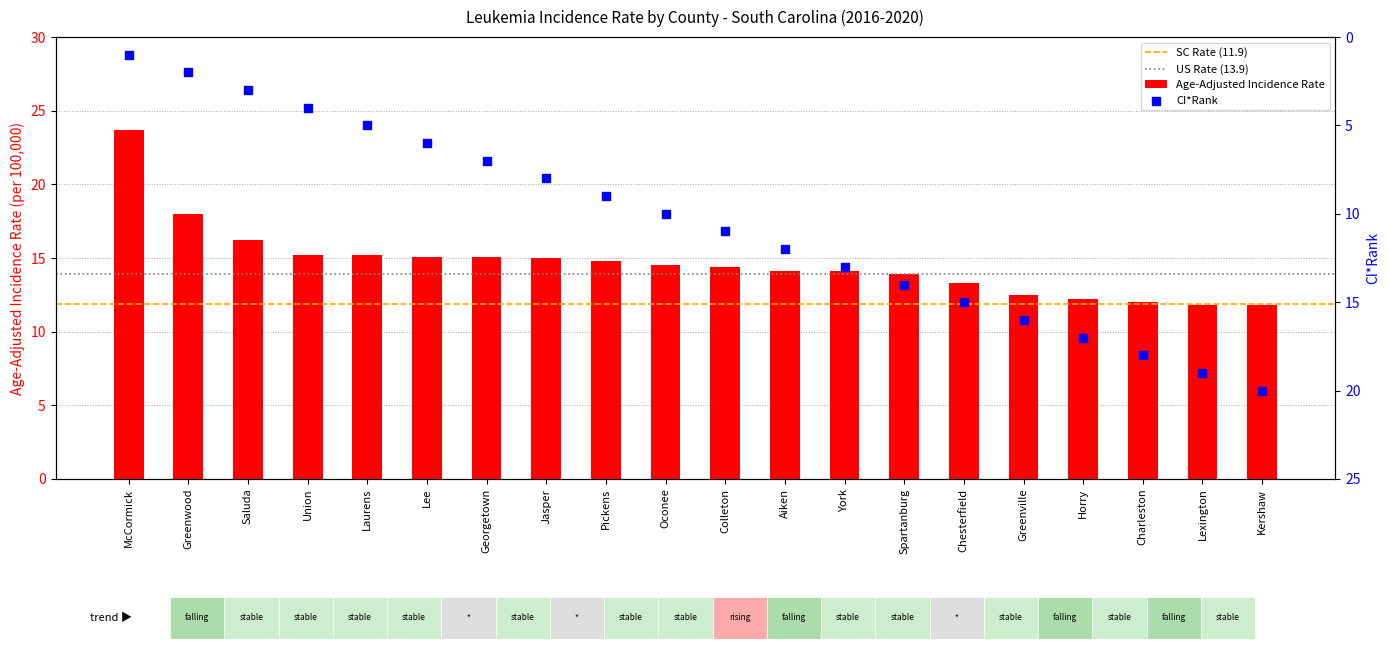

Approximately how many times larger is the value at McCormick compared to Kershaw?

2.0